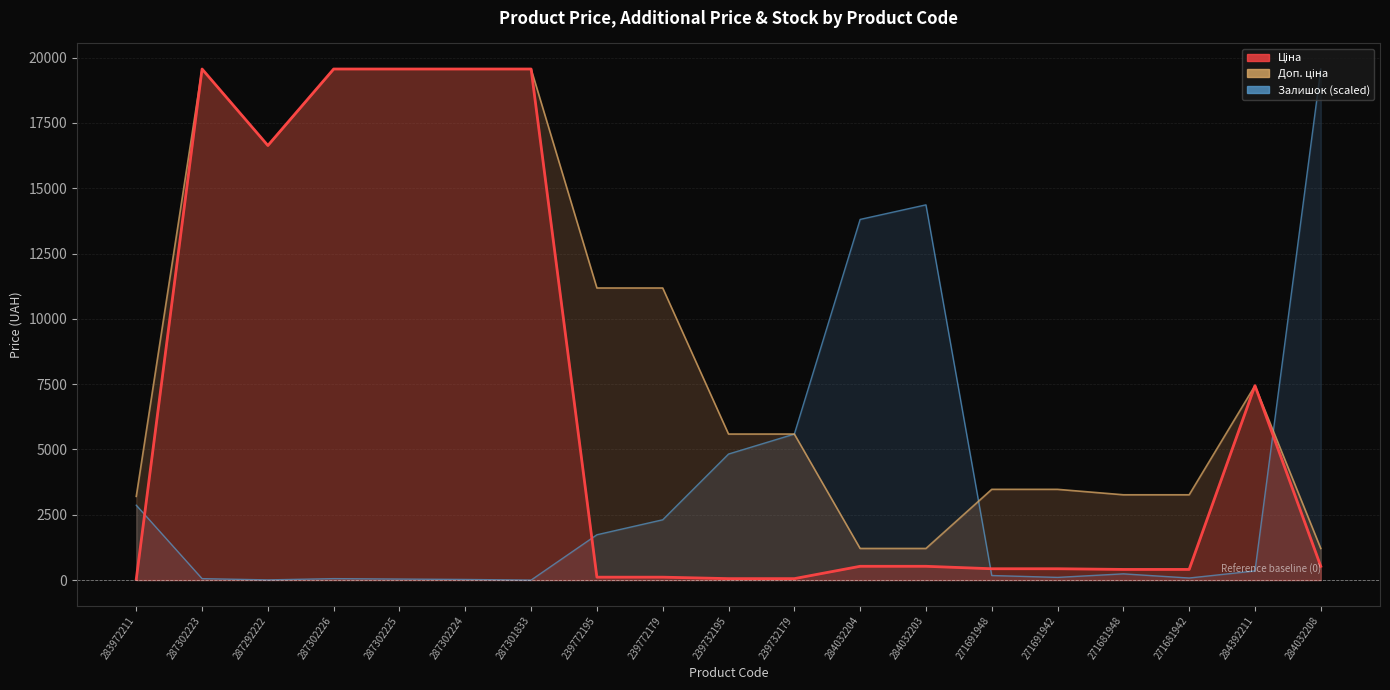

Is the value of Залишок at 287302223 greater than the value of Ціна at 239772195?

No